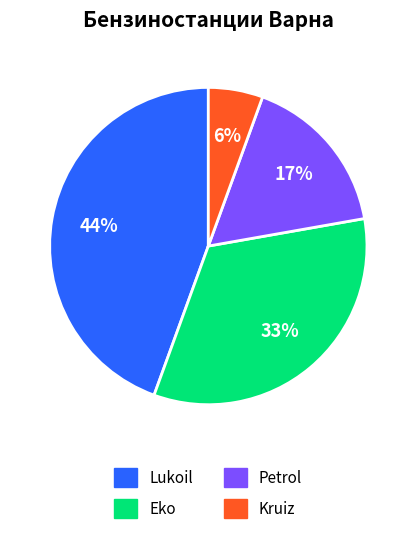

Does any single category account for the majority?

No